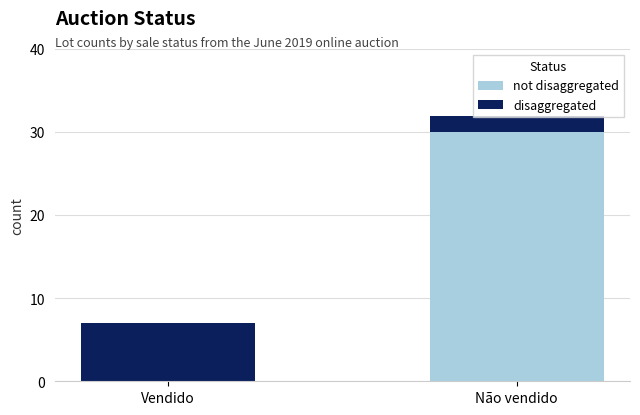

Which series has the widest spread of values?

not disaggregated